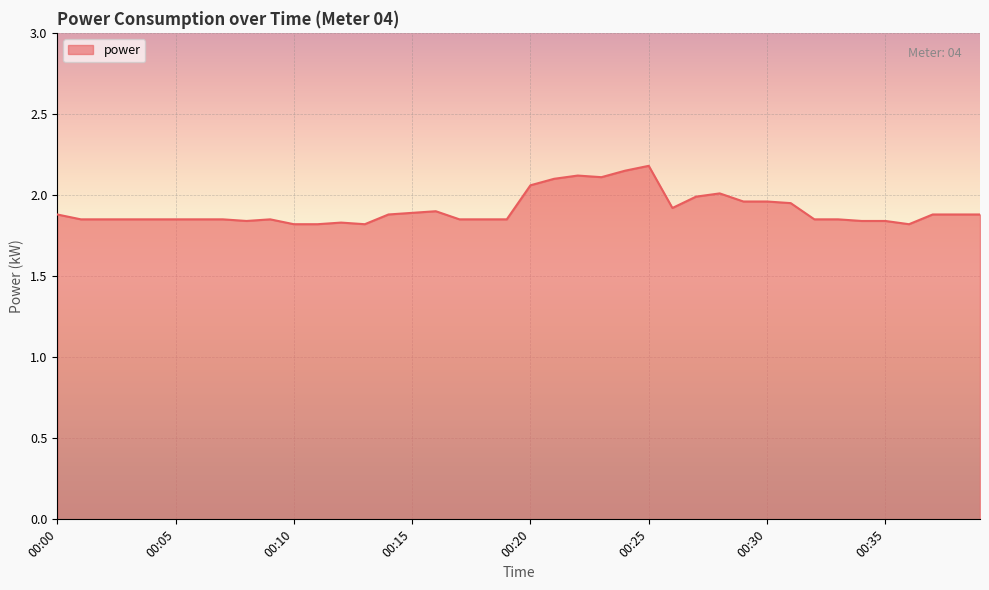

What is the maximum value shown in the chart?

2.2